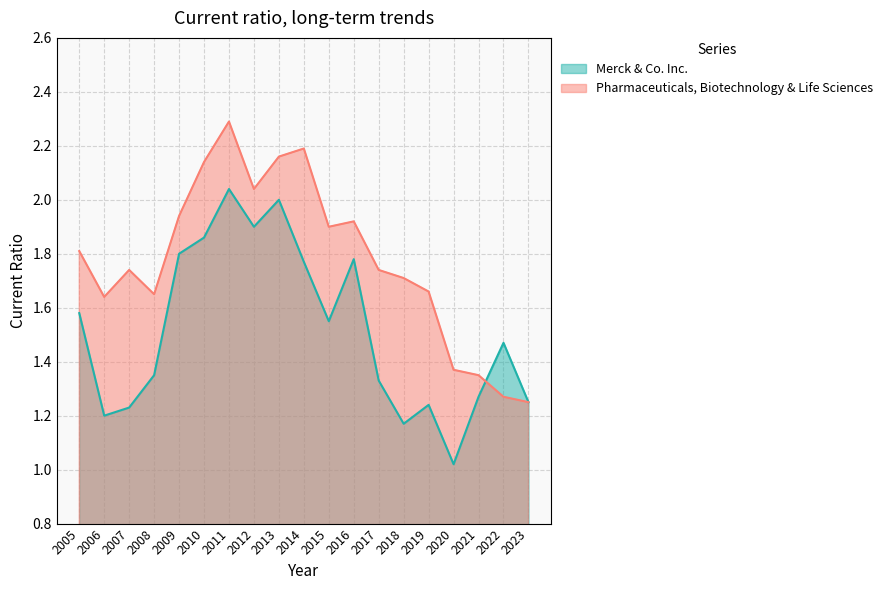

At which label is Pharmaceuticals, Biotechnology & Life Sciences closest to 1?

2023